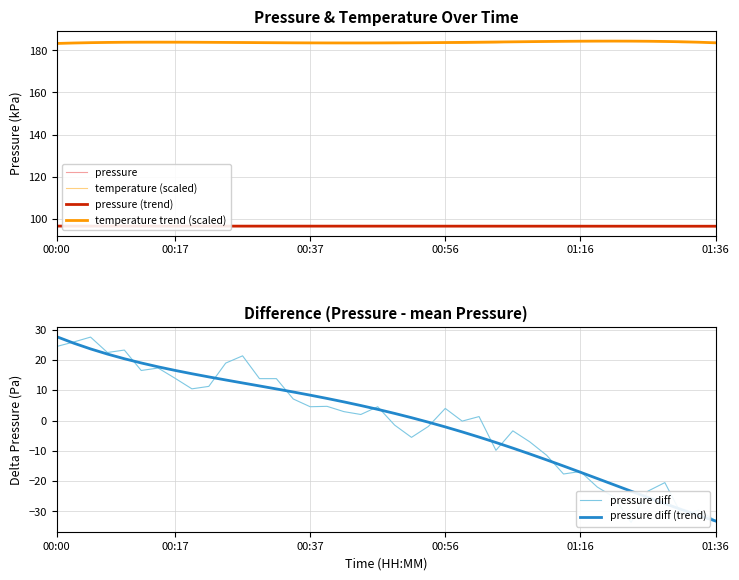

At which category is the sum across all series the highest?

00:00